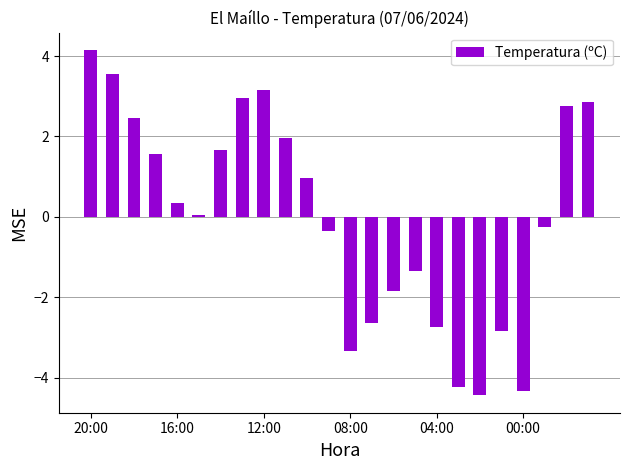

How many values are below 0?

11